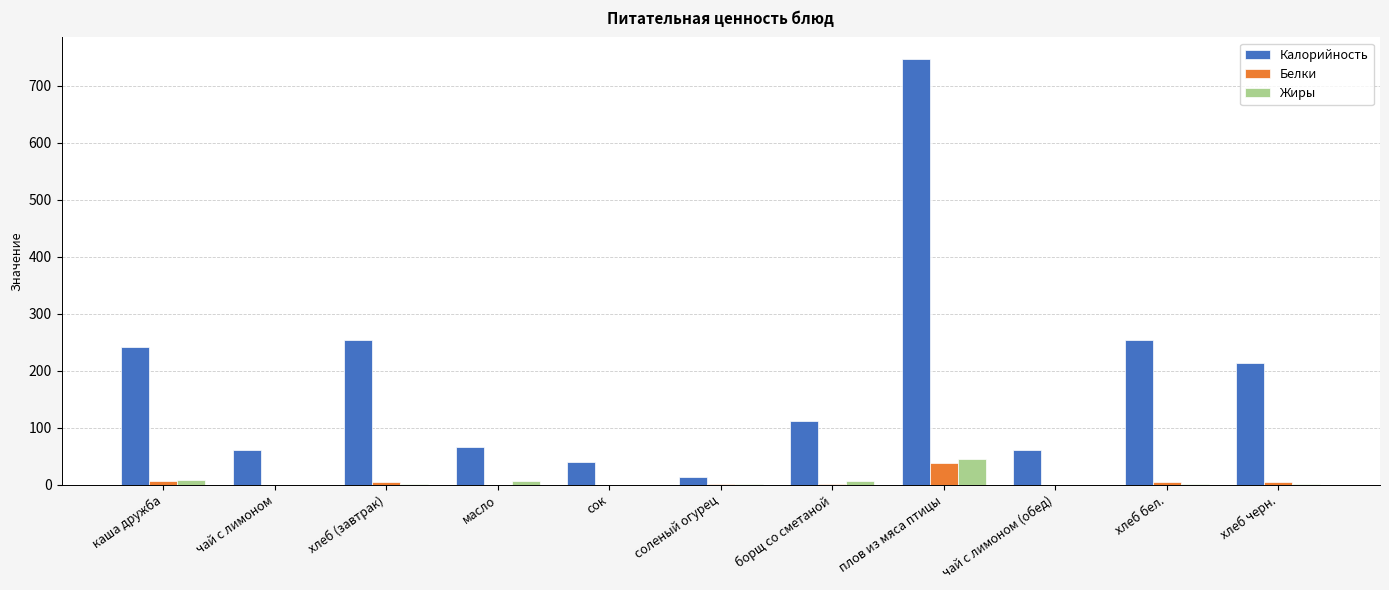

The value of Калорийность at чай с лимоном is 61.6. True or false?

True